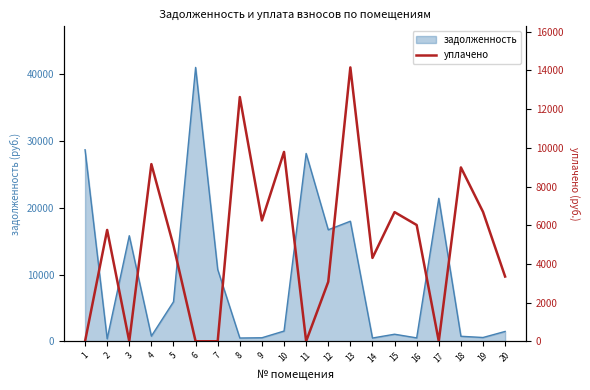

Which label corresponds to the largest value in the chart?

13